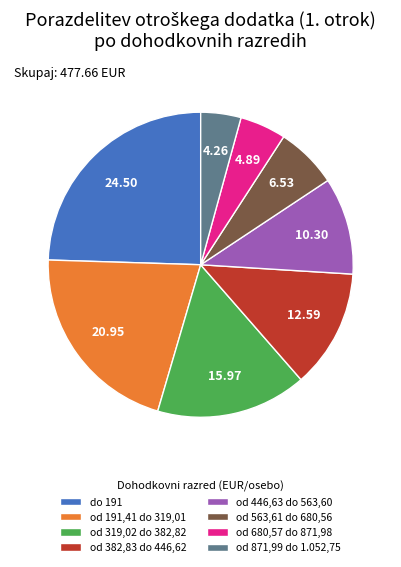

What is the smallest slice in the pie chart?

od 871,99 do 1.052,75